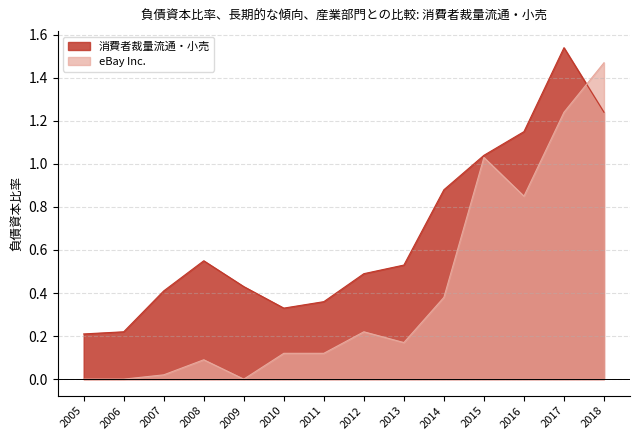

At which label does eBay Inc. reach its peak?

2018